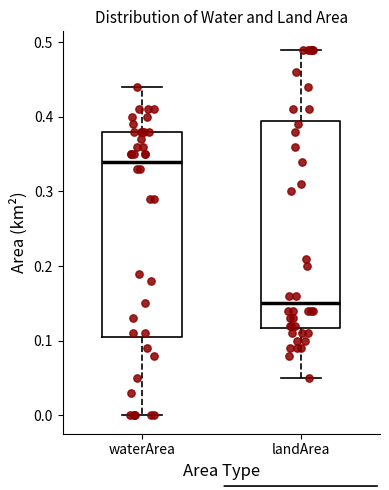

Reading left to right, transcribe this box plot: for each box, give where its median line is, the range the box spans, and where its two whiskers end, as read against the y-axis. The values are not printed on the chart, so give them approximately, as read against the axis.

waterArea: median 0.34, box 0.11 to 0.38, whiskers 0.00 to 0.44
landArea: median 0.15, box 0.12 to 0.40, whiskers 0.05 to 0.49